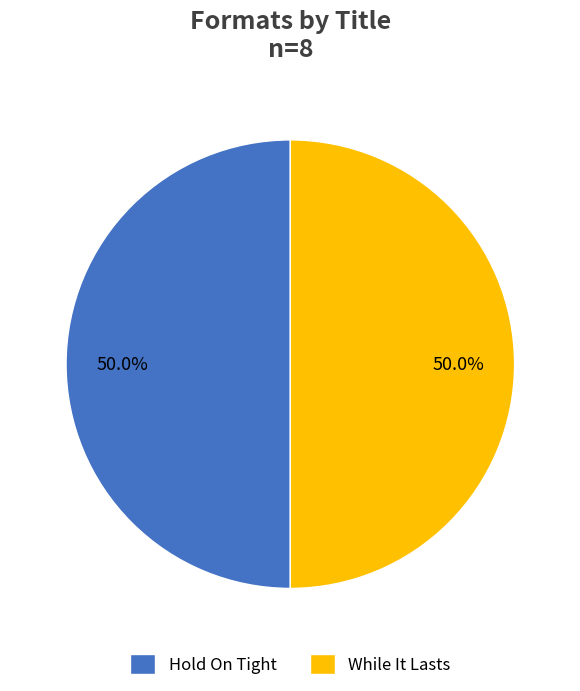

Approximately how many times larger is the value at Hold On Tight compared to While It Lasts?

1.0